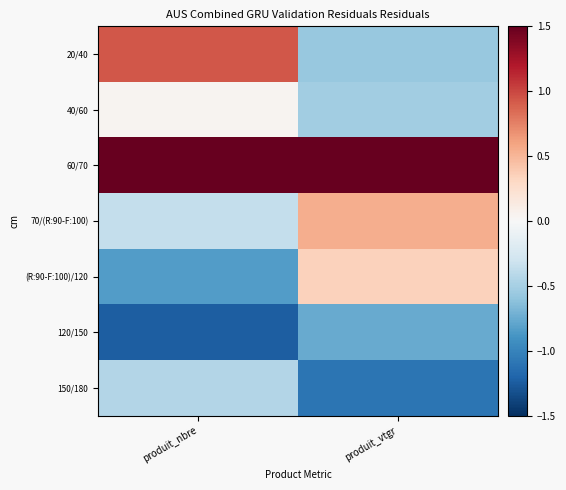

At how many categories does at least one series exceed 0?

2